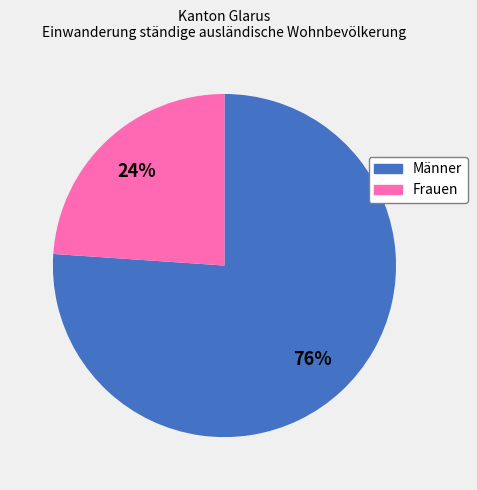

The Männer slice represents 76% of the pie. True or false?

True